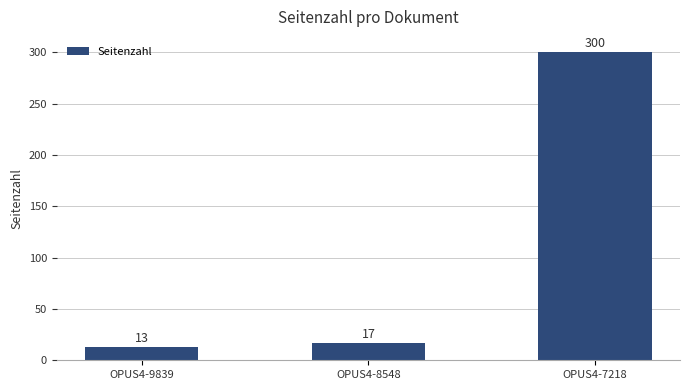

The value at OPUS4-7218 is 440. True or false?

False